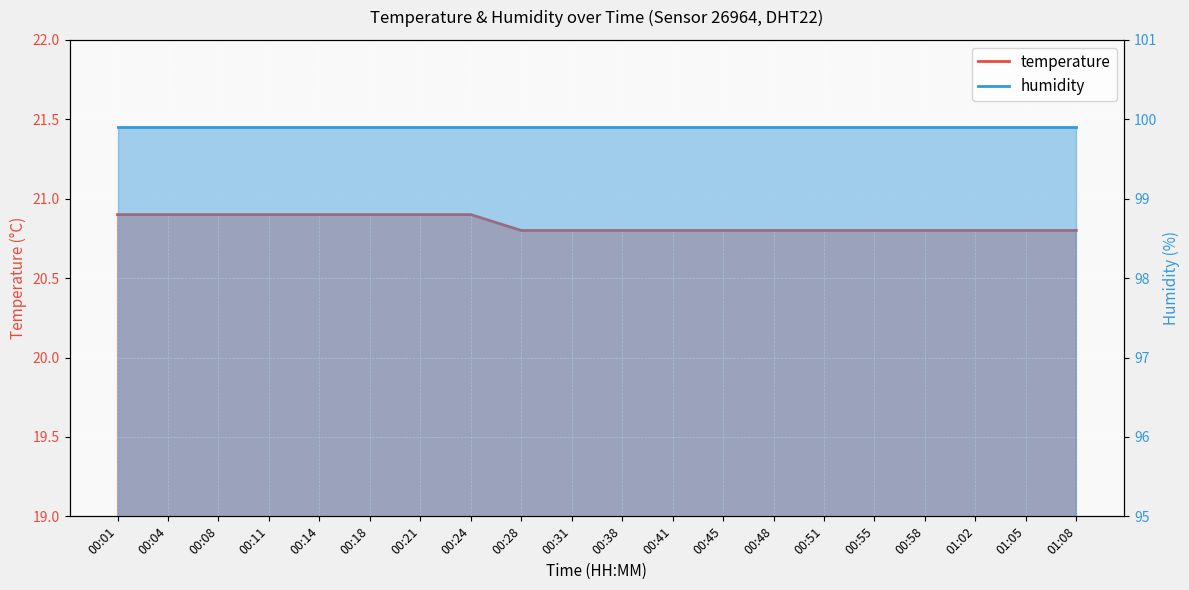

What is the smallest value displayed?

20.8